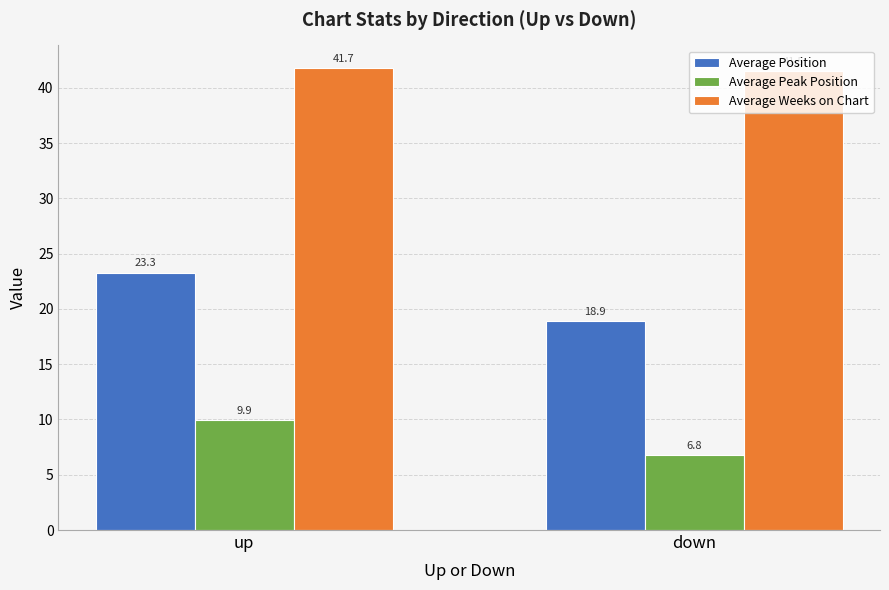

How many bars are there in total?

6